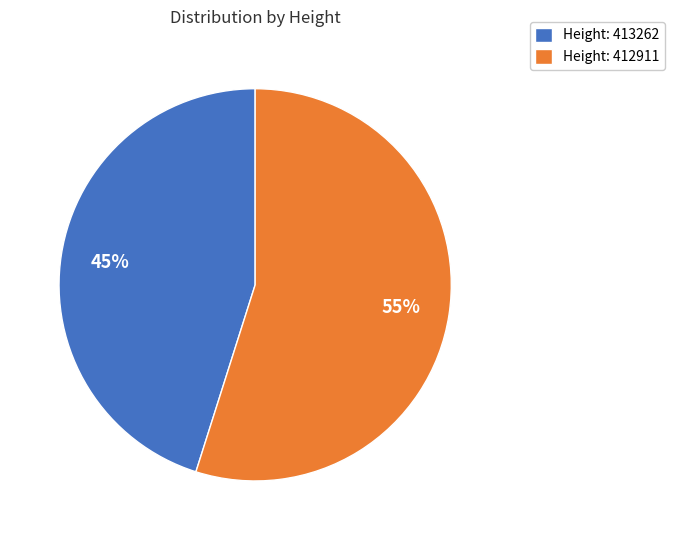

Which category has the smallest portion of the pie?

Height: 413262